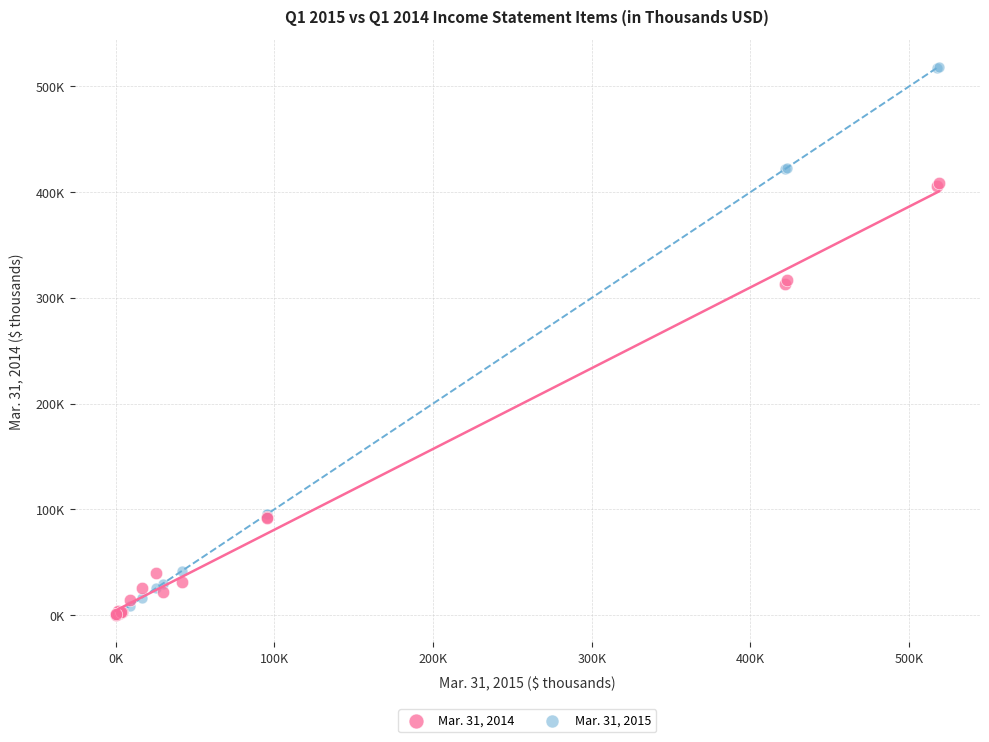

Which series reaches the maximum Y coordinate?

Mar. 31, 2015